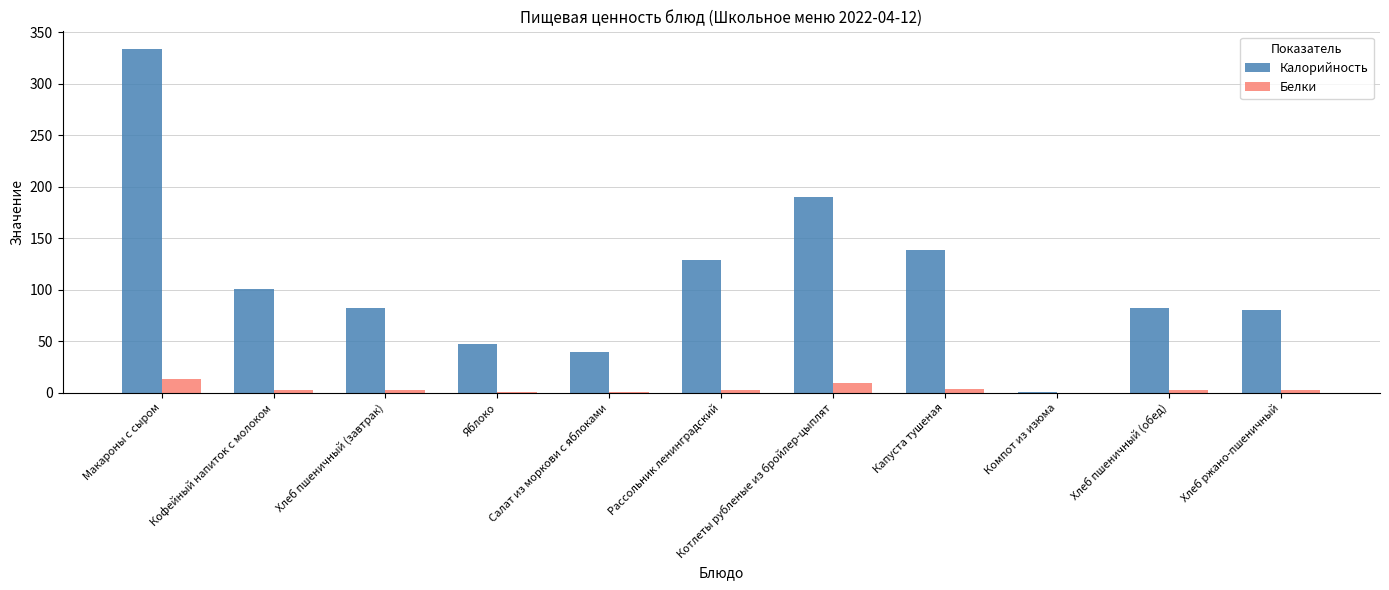

Are the bars horizontal?

No